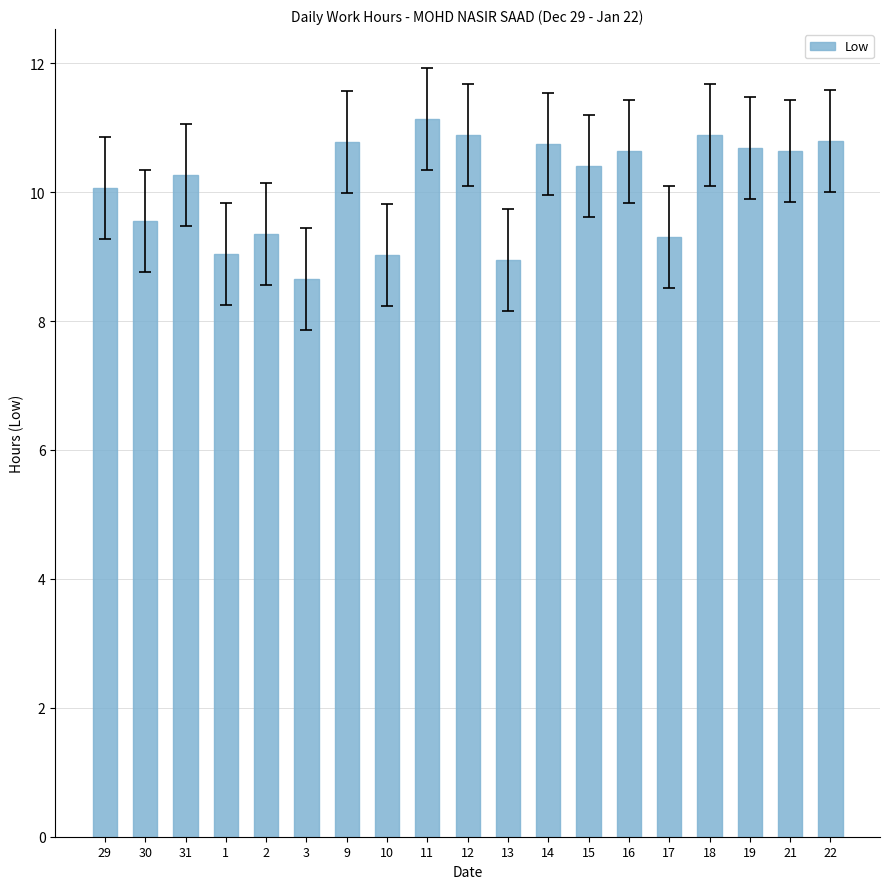

What is the sum of the values at 11 and 12?

22.0